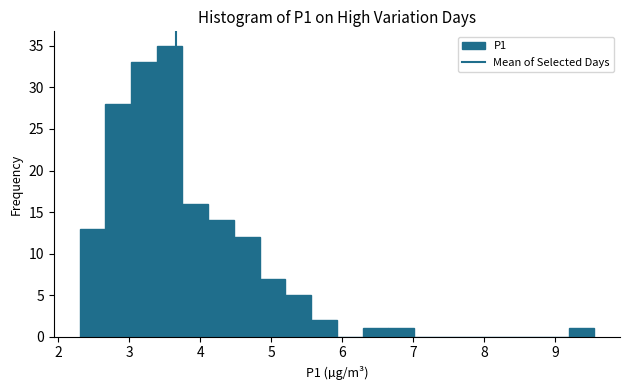

Read against the x-axis, roughly where is the centre of the tallest bar?

3.6